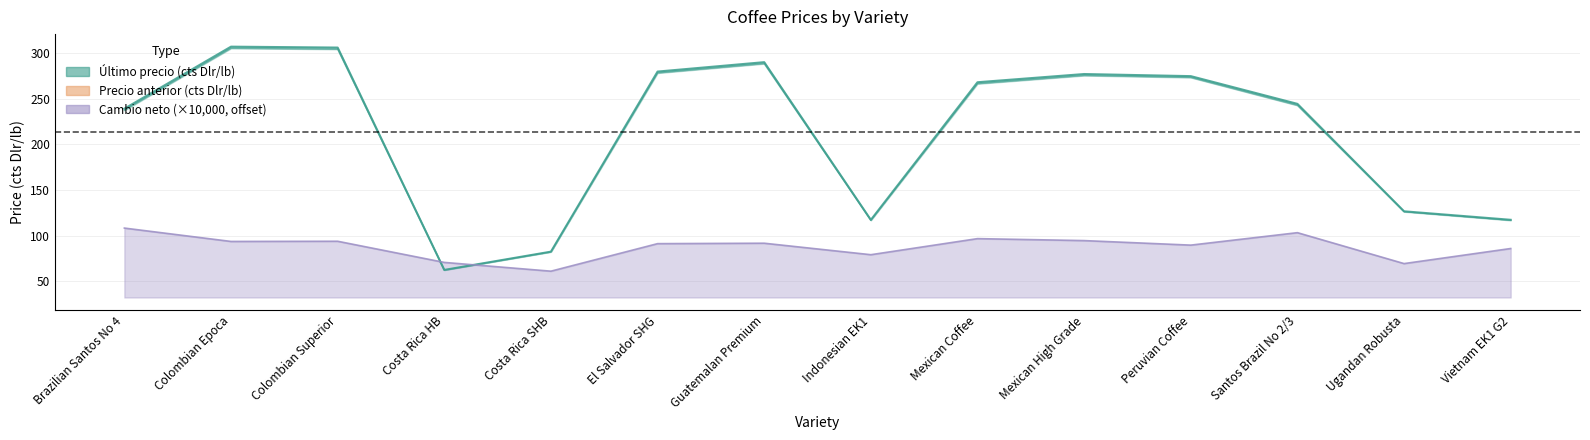

Which series has the largest total across all categories?

Último precio (cts Dlr/lb)